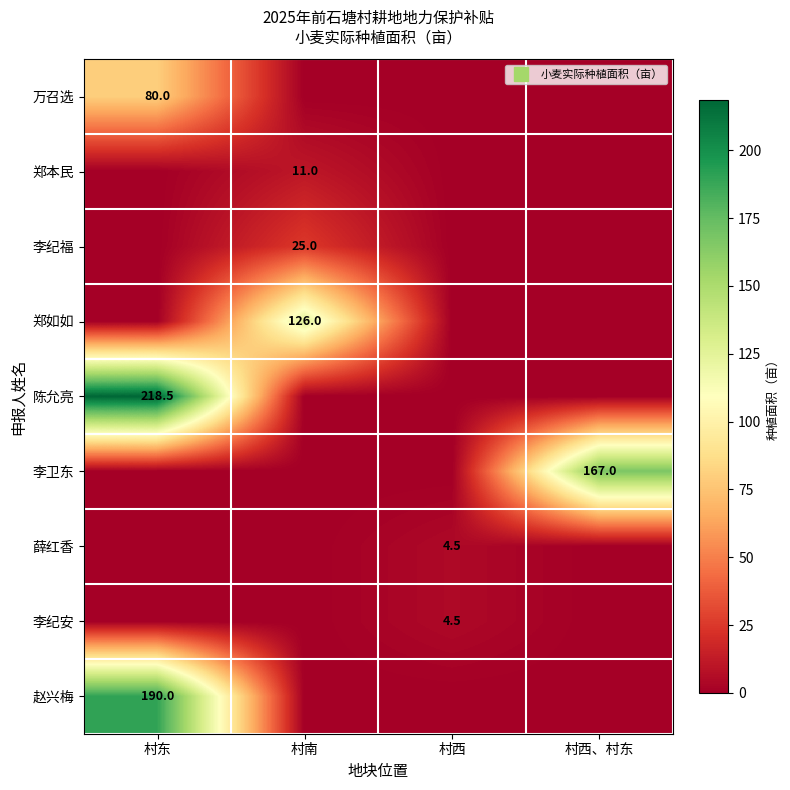

What is the difference between the highest and lowest values at 村南?

126.0